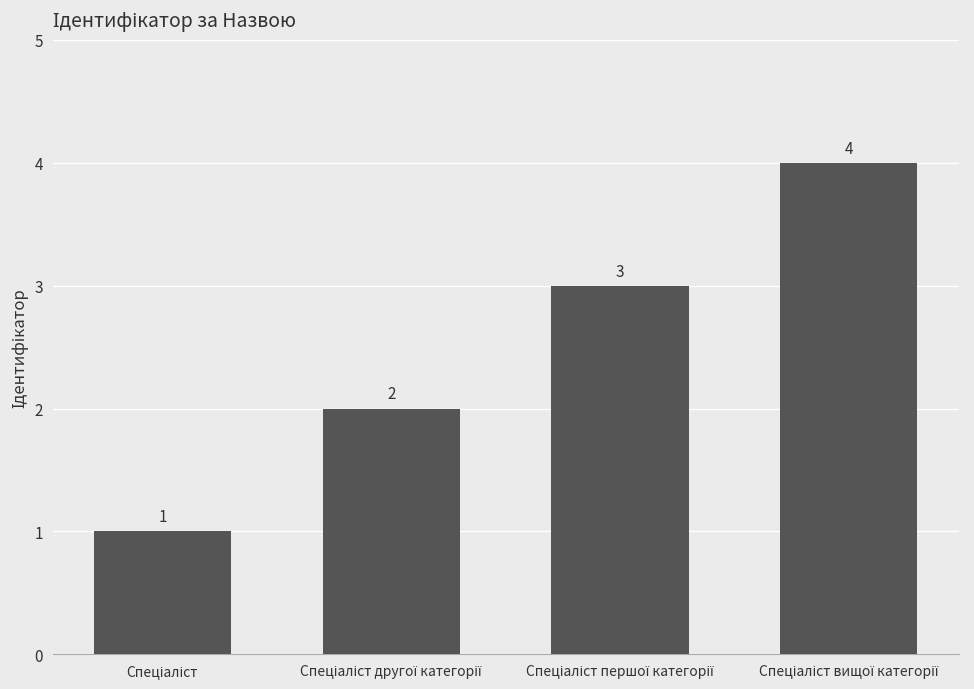

What is the difference between the maximum and minimum values?

3